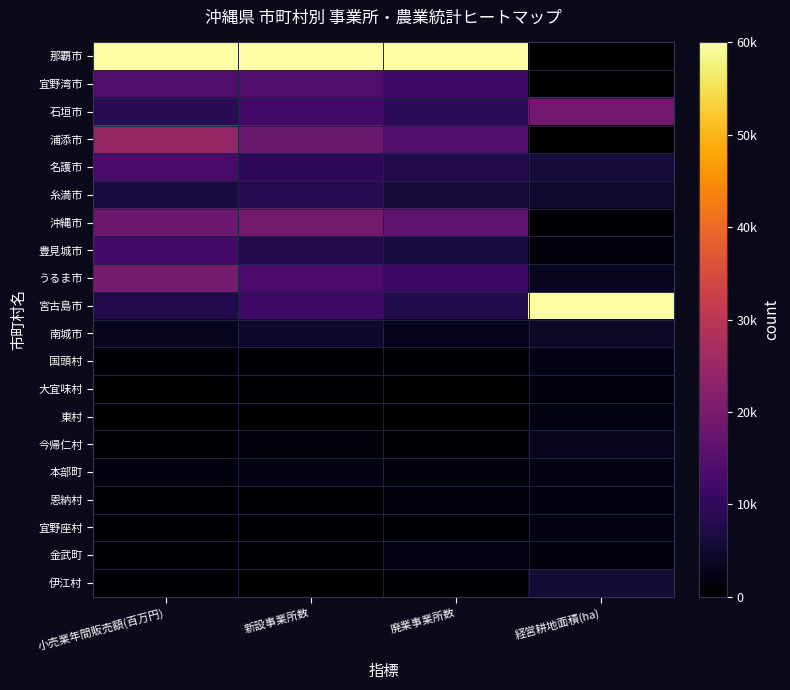

How many categories are shown in the chart?

4